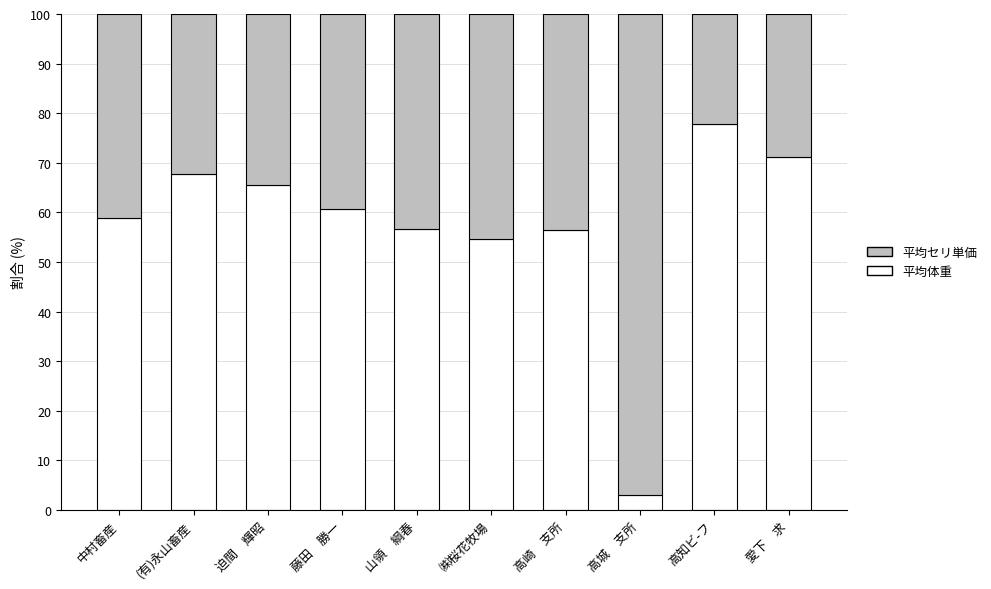

The value of 平均体重 at 迫間　輝昭 is 65.6. True or false?

True